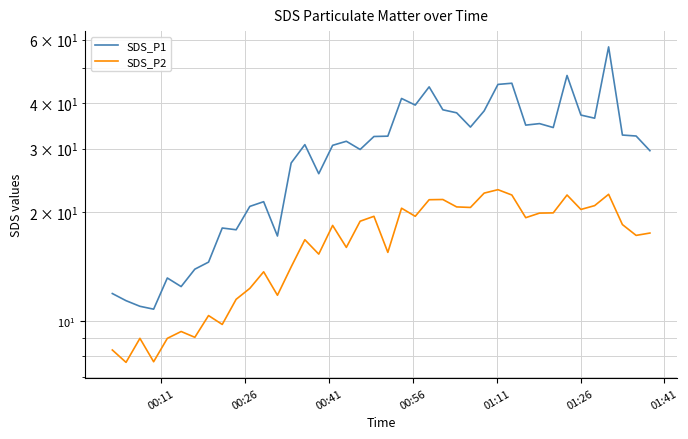

True or false: SDS_P2 has a value of 13.7 at 35.

False